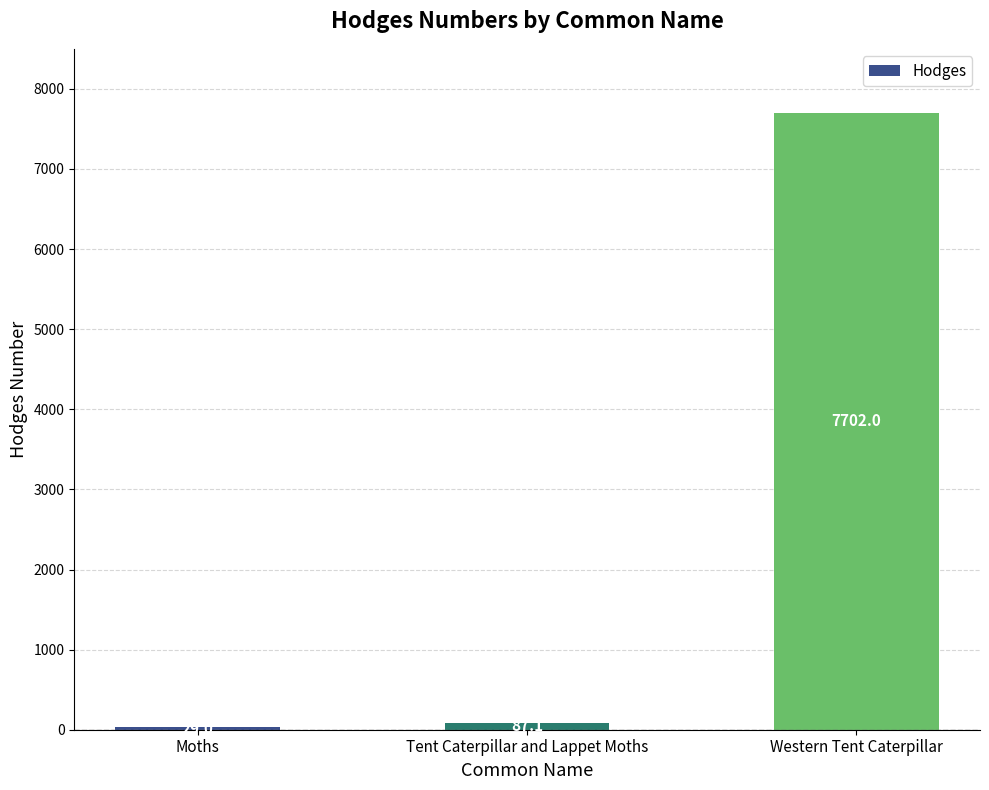

What position from the left is Tent Caterpillar and Lappet Moths?

2